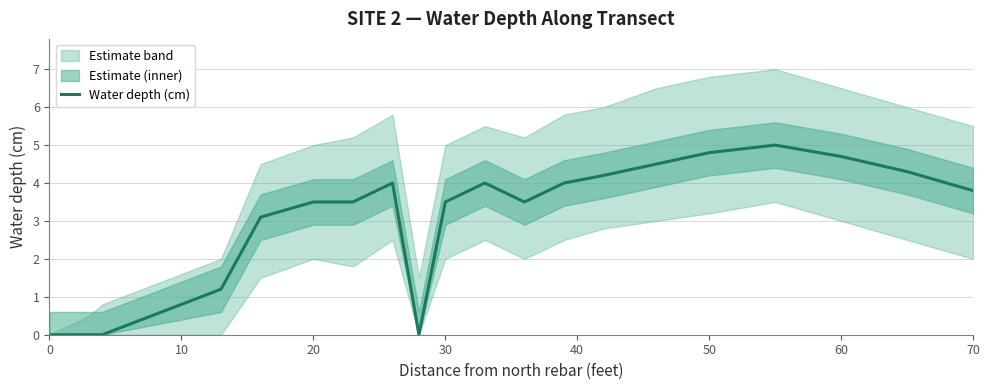

The value of Water depth (cm) at 30 is 2.2. True or false?

False